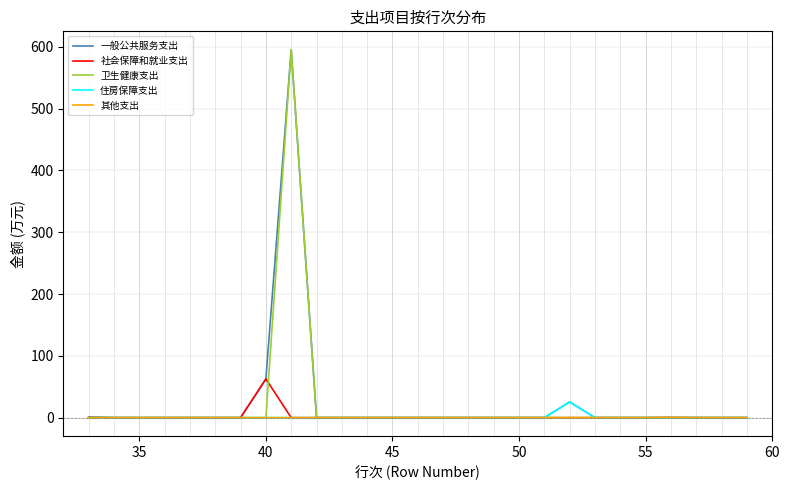

What is the greatest value displayed?

595.1